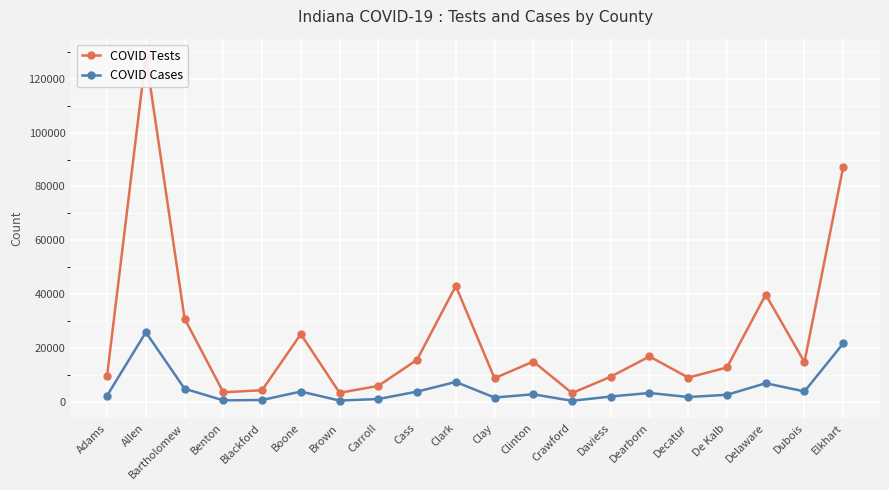

Between Bartholomew and Clinton, which is larger?

Bartholomew